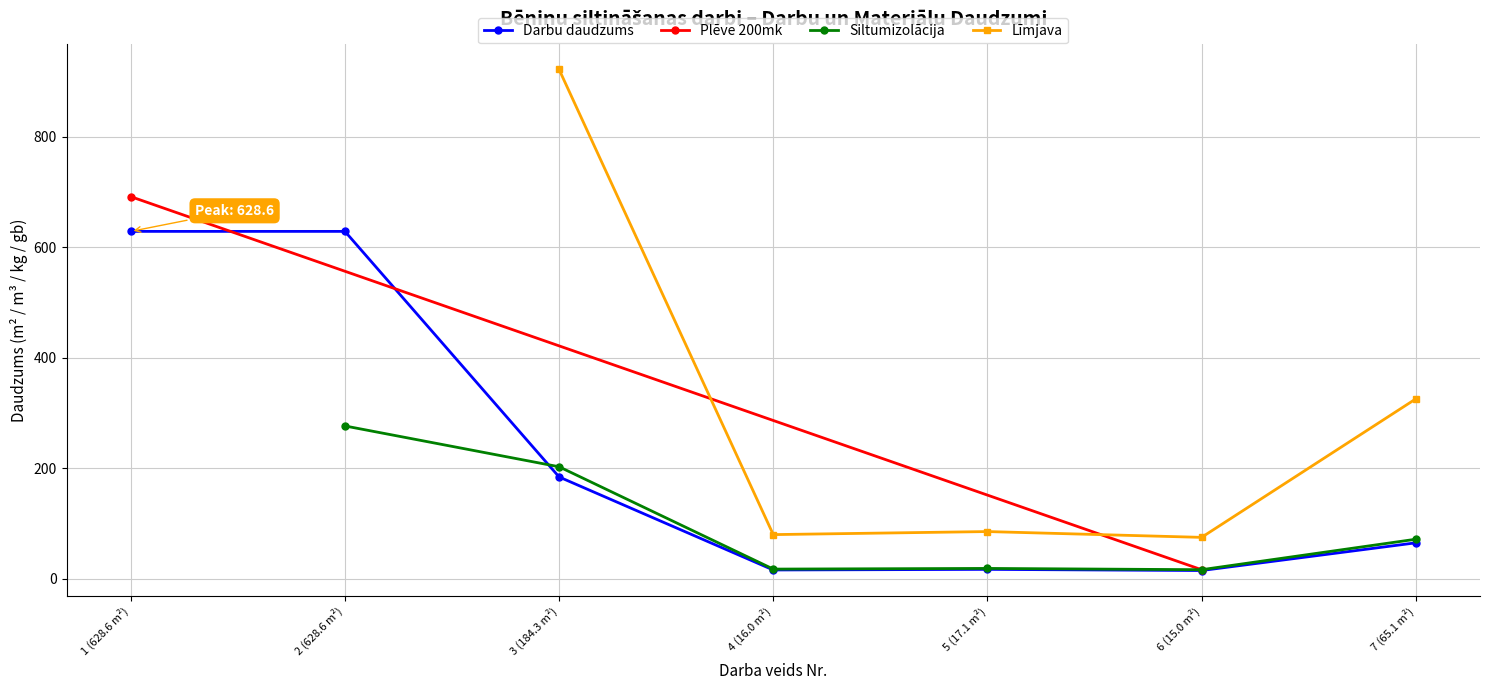

True or false: Darbu daudzums has a value of 184.3 at 3 (184.3 m²).

True